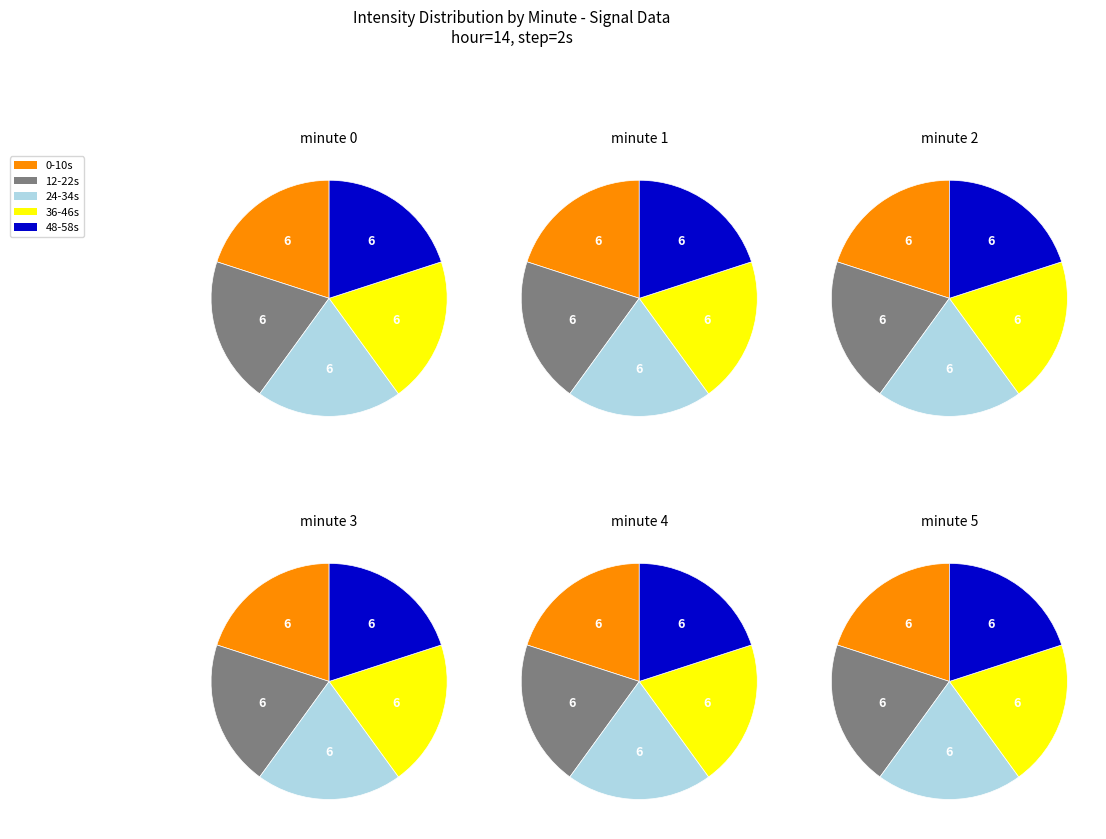

True or false: 4 accounts for 0% of the total.

True